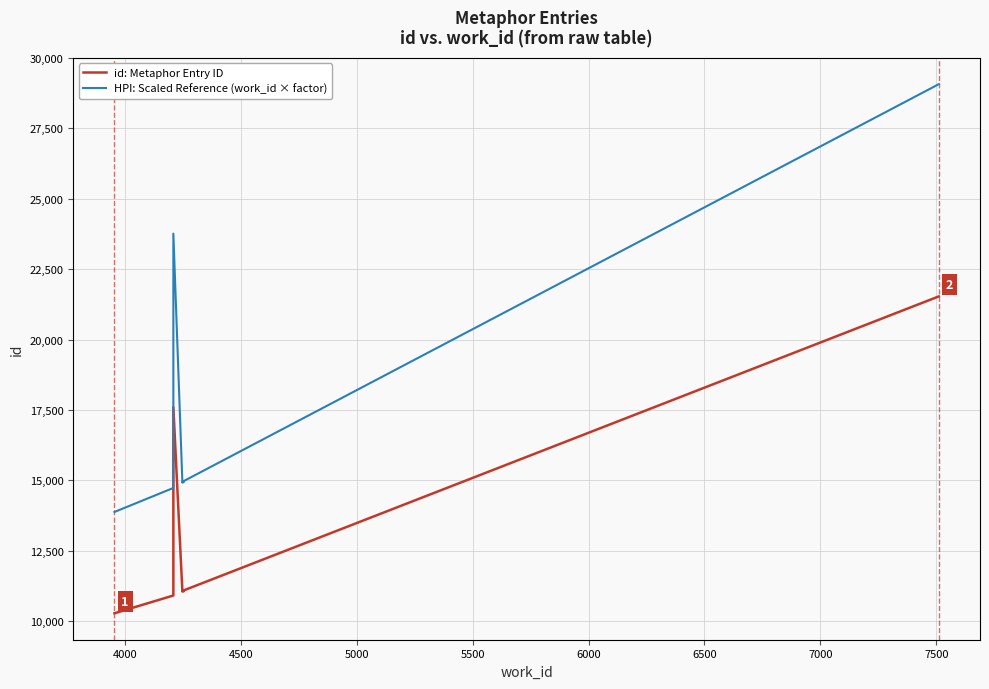

What is the average value of the id: Metaphor Entry ID series?

12674.9